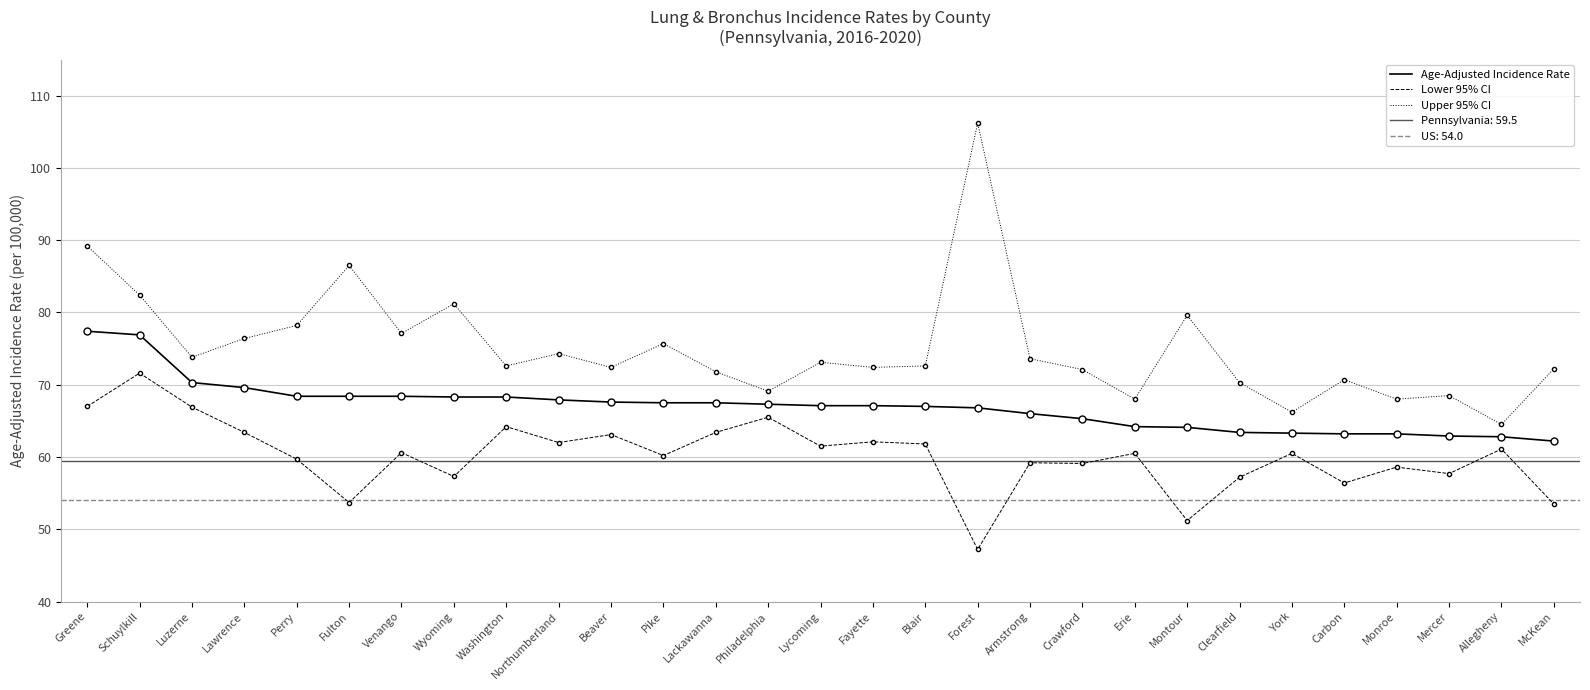

At which label does Age-Adjusted Incidence Rate reach its minimum?

McKean